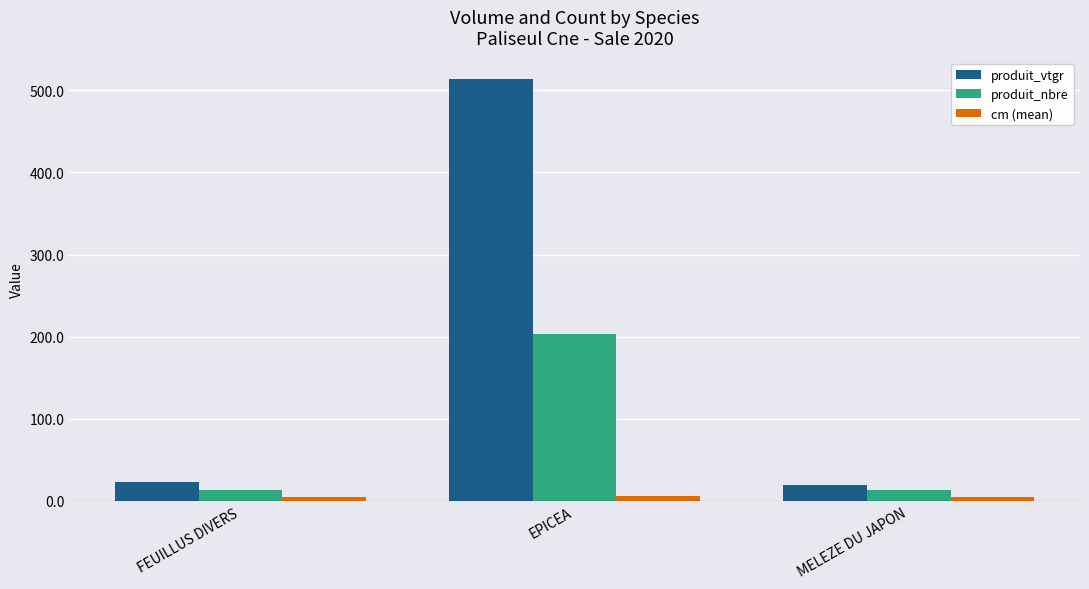

What is the difference between the produit_nbre values at FEUILLUS DIVERS and EPICEA?

190.0